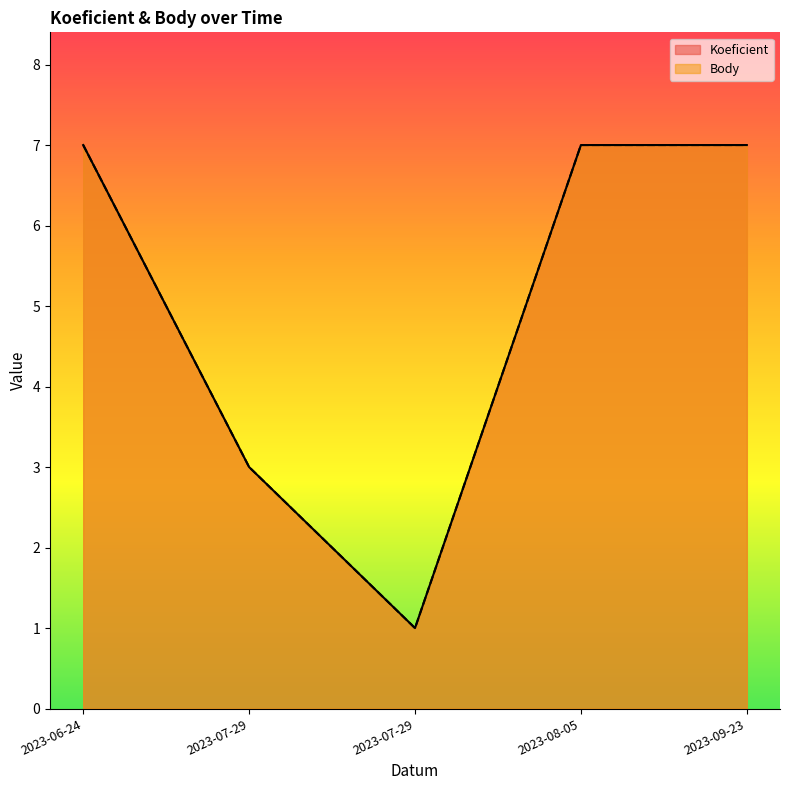

In Body, how many points are lower than both neighbors (excluding endpoints)?

1